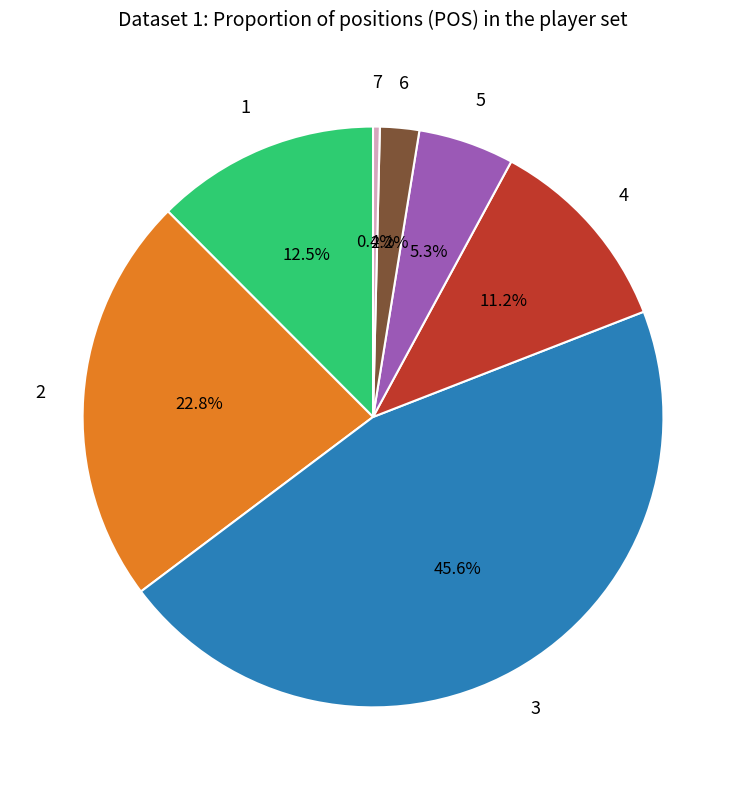

Does any single category account for the majority?

No